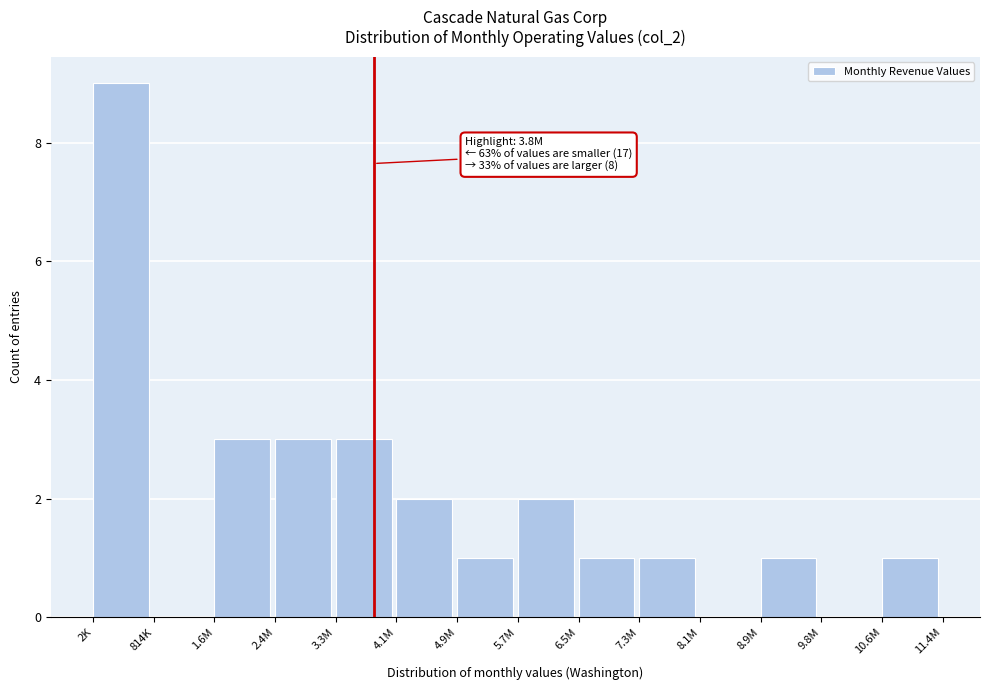

Reading right to left, extract all data points from this chart.

10.6M=1	9.8M=0	8.9M=1	8.1M=0	7.3M=1	6.5M=1	5.7M=2	4.9M=1	4.1M=2	3.3M=3	2.4M=3	1.6M=3	814K=0	2K=9